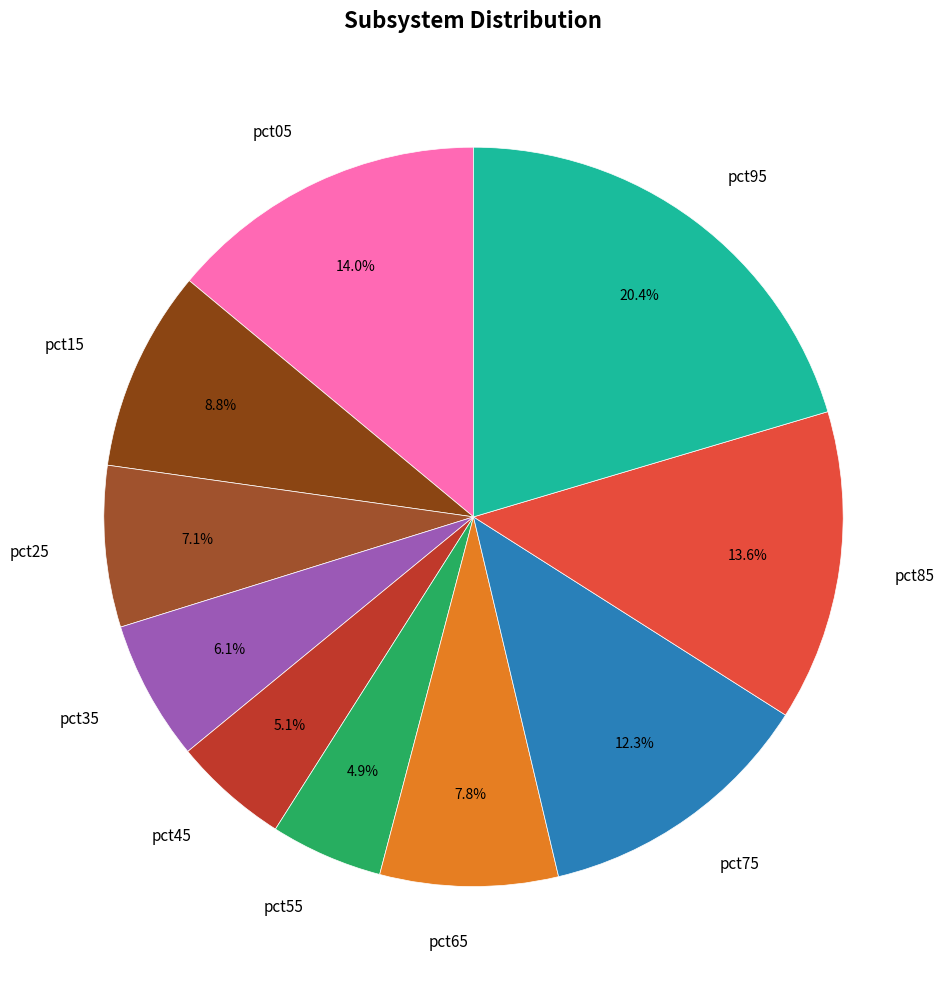

How many slices are in this pie chart?

10